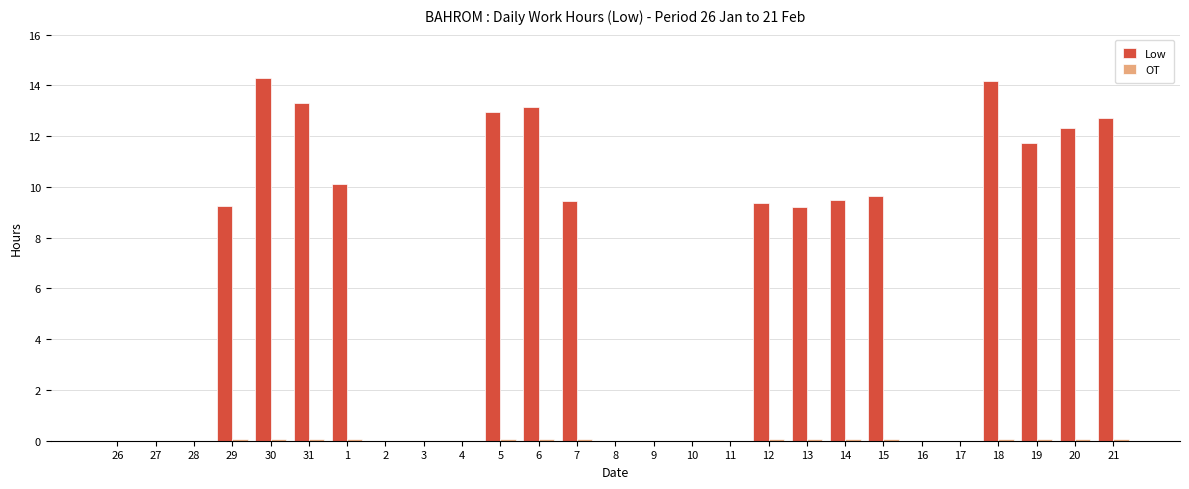

What is the maximum value shown in the chart?

14.3